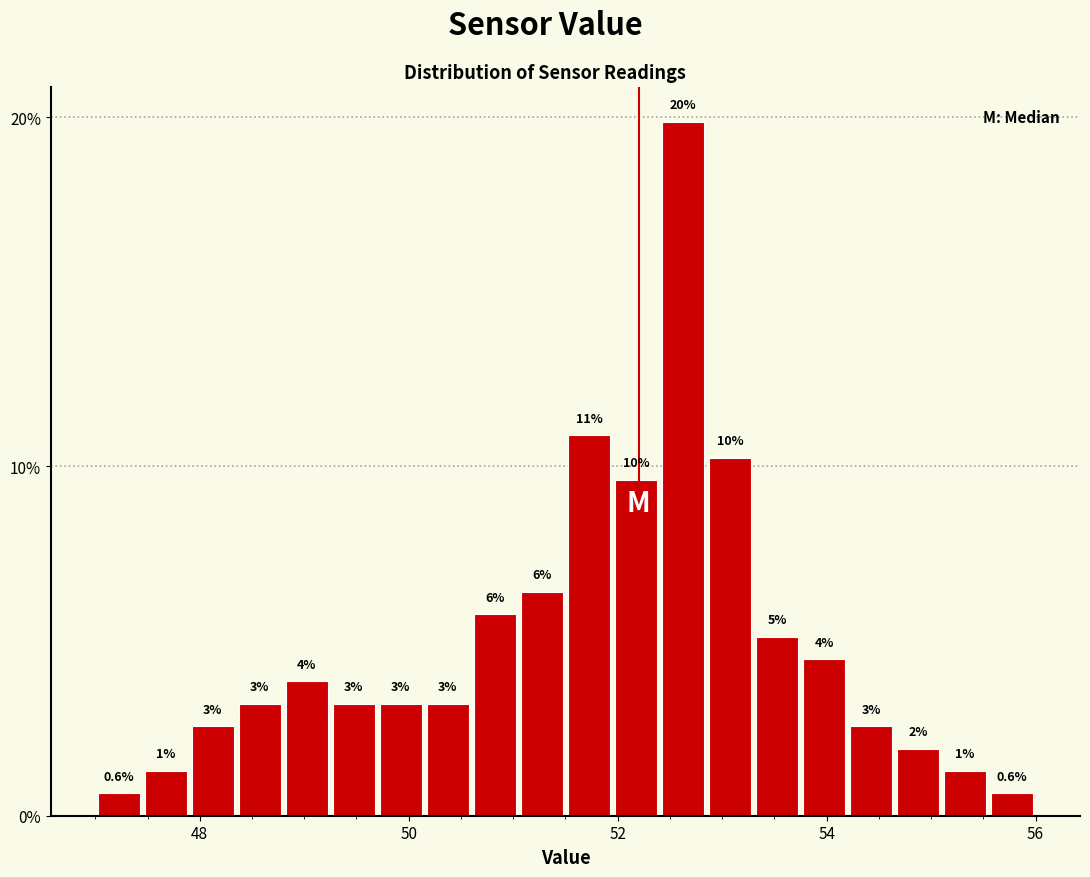

Around what value on the x-axis is the tallest bar? Give the approximate position of its centre, as read against the axis.

52.6